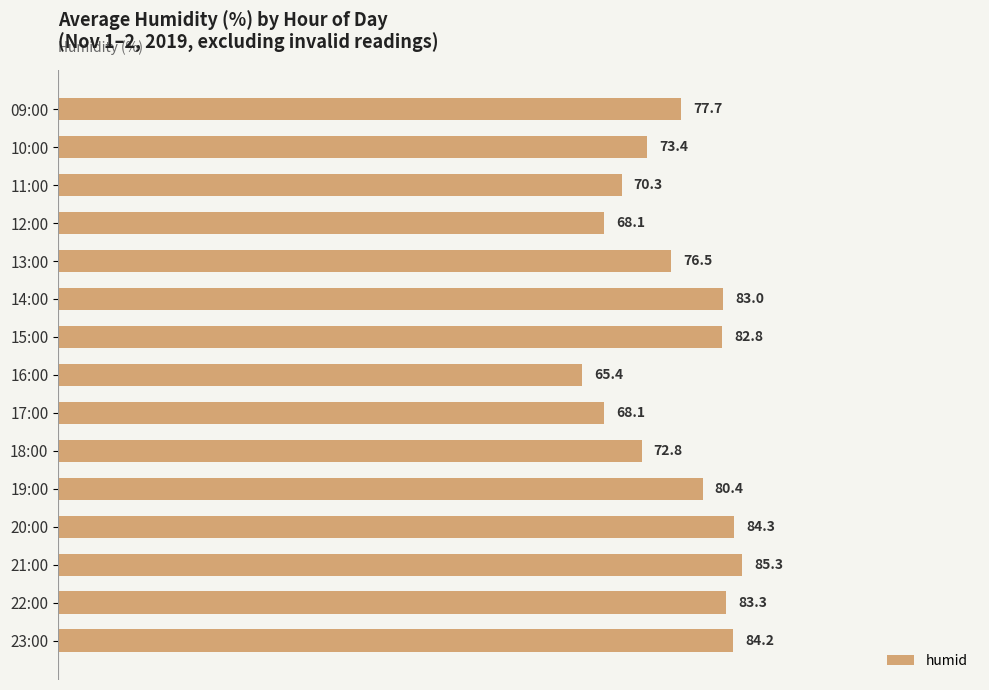

Where is the data nearest to the value 75?

13:00